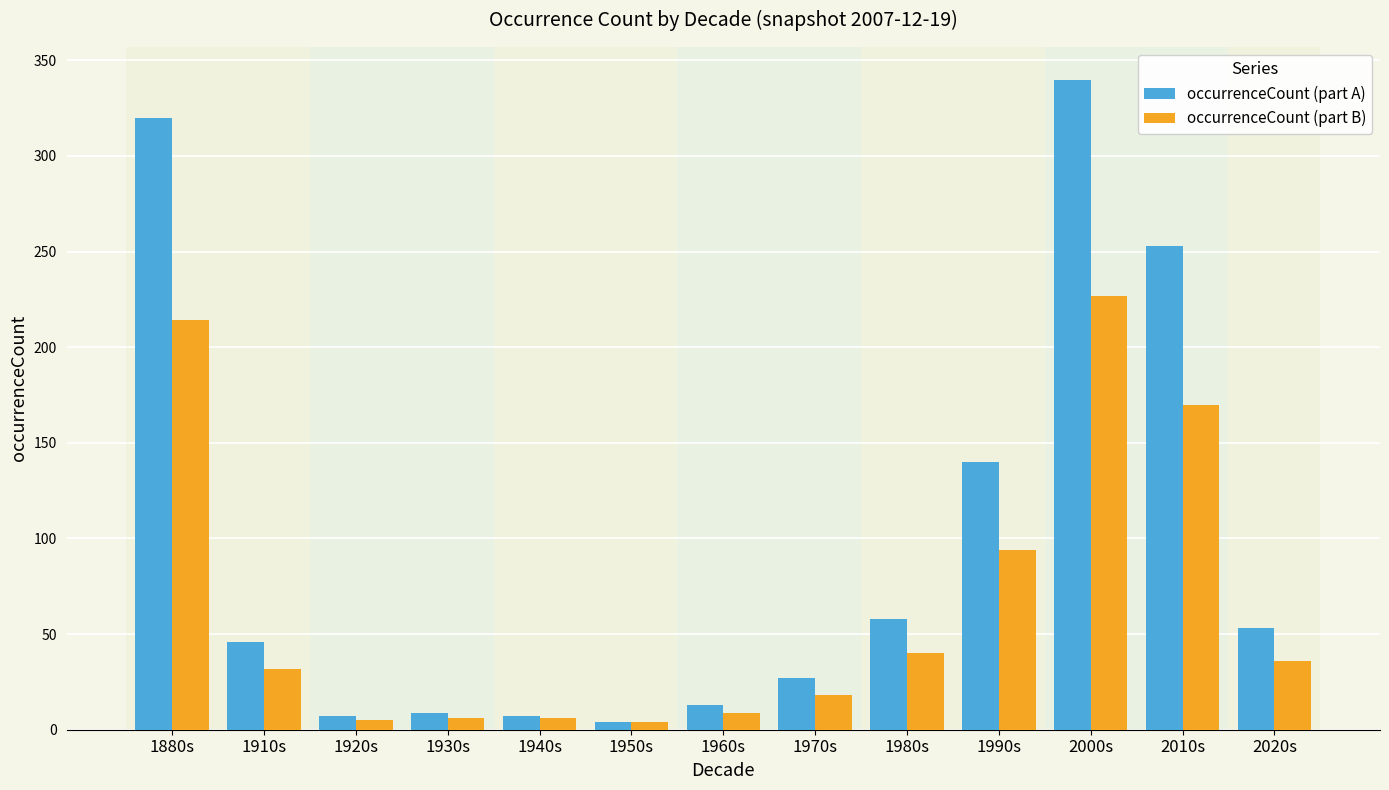

Rank the series by their average value, from highest to lowest.

occurrenceCount (part A), occurrenceCount (part B)